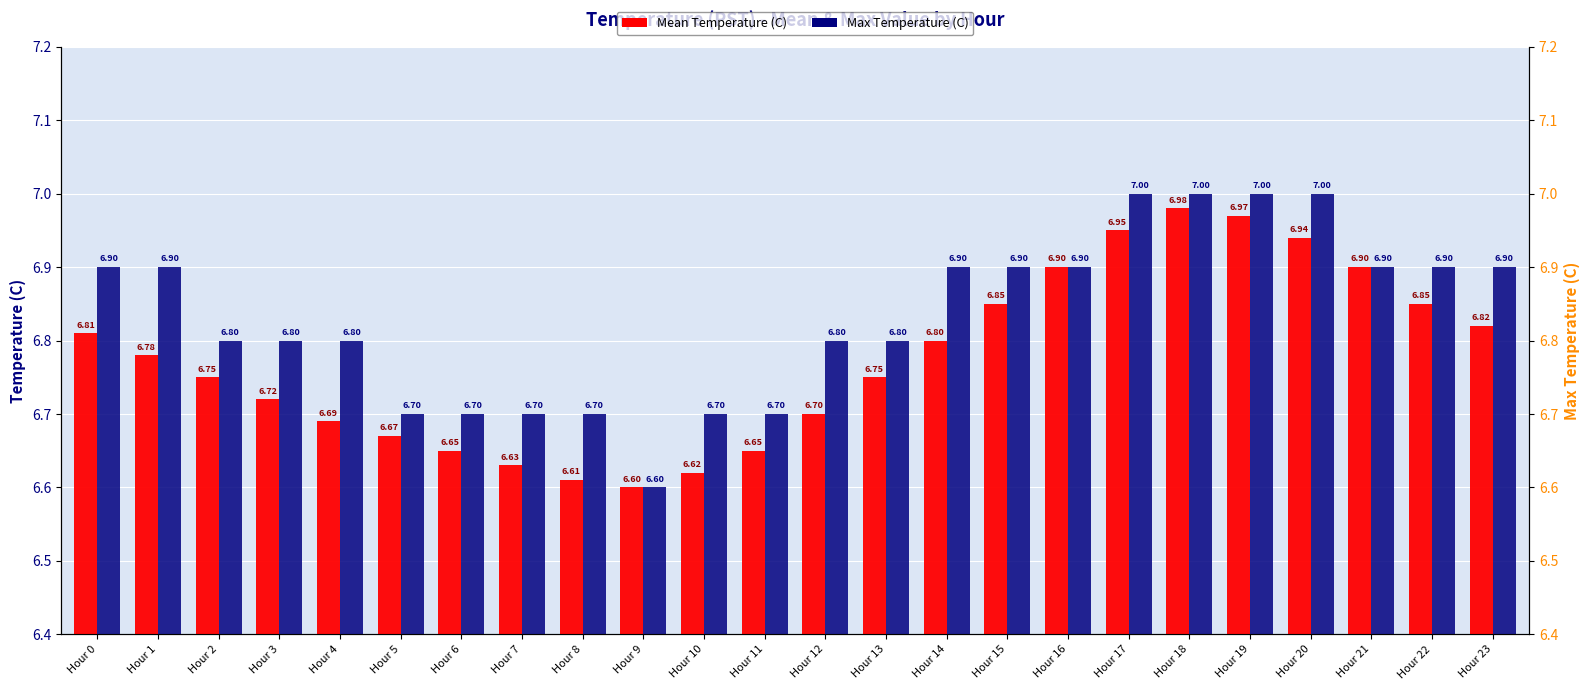

List the series in order of their overall mean, lowest first.

Mean Temperature (C), Max Temperature (C)